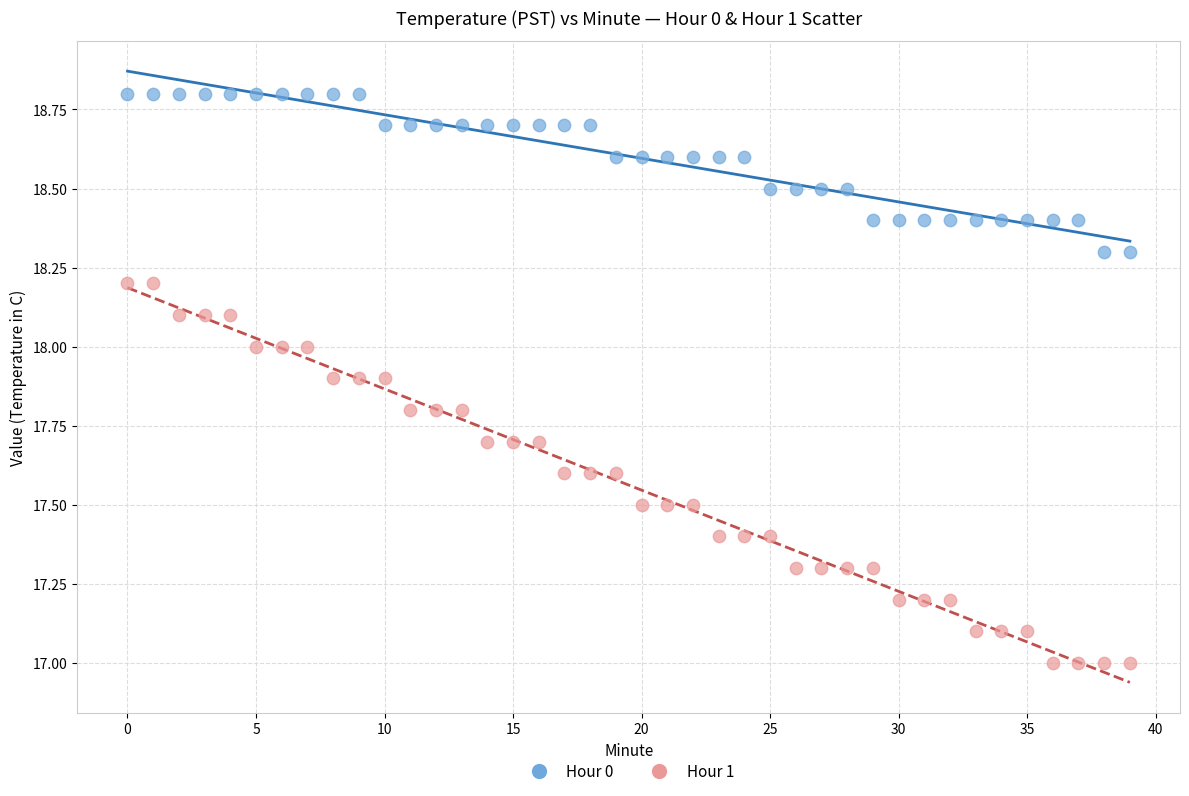

Across all data points, what is the range of Y values (max minus min)?

1.8